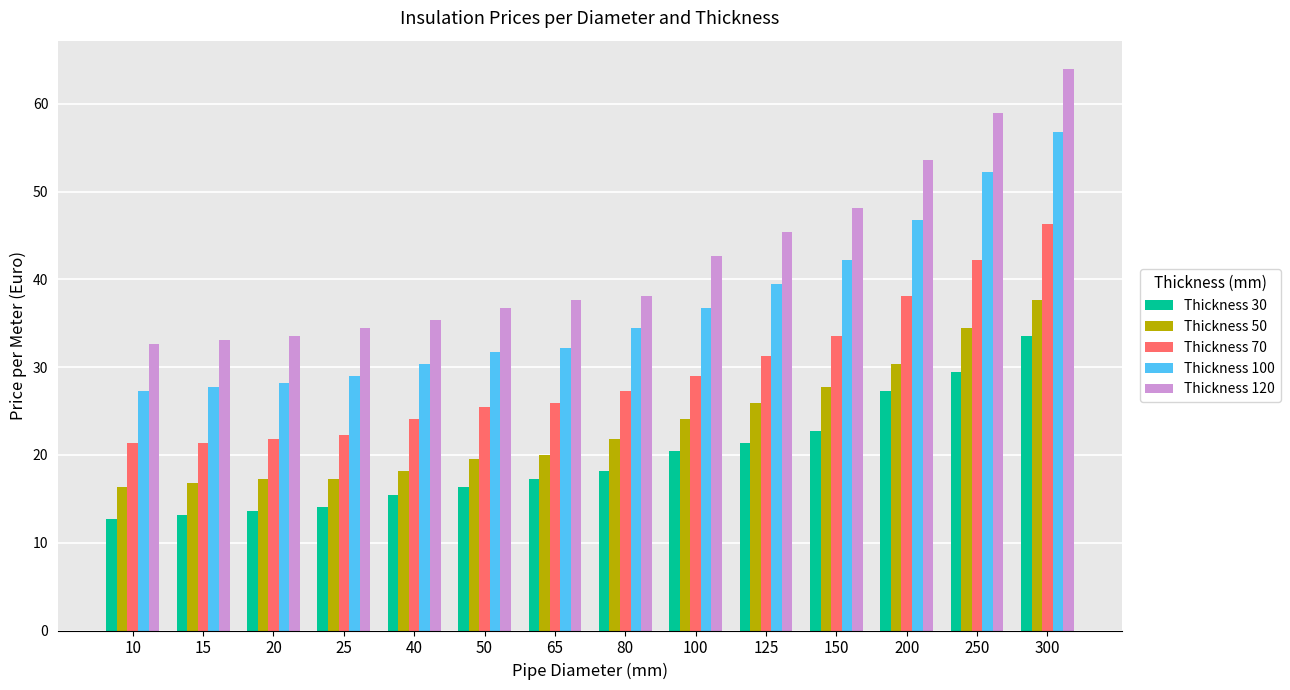

Rank the series by their maximum value, from lowest to highest.

Thickness 30, Thickness 50, Thickness 70, Thickness 100, Thickness 120